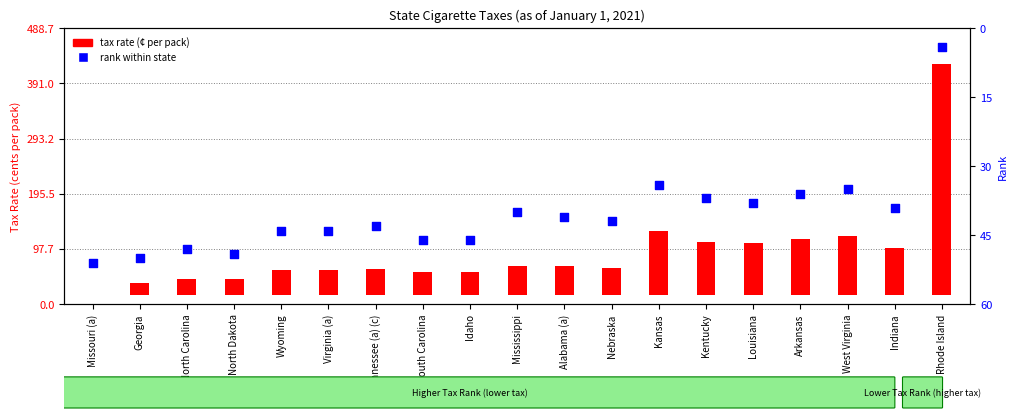

At how many categories does at least one series exceed 166?

1